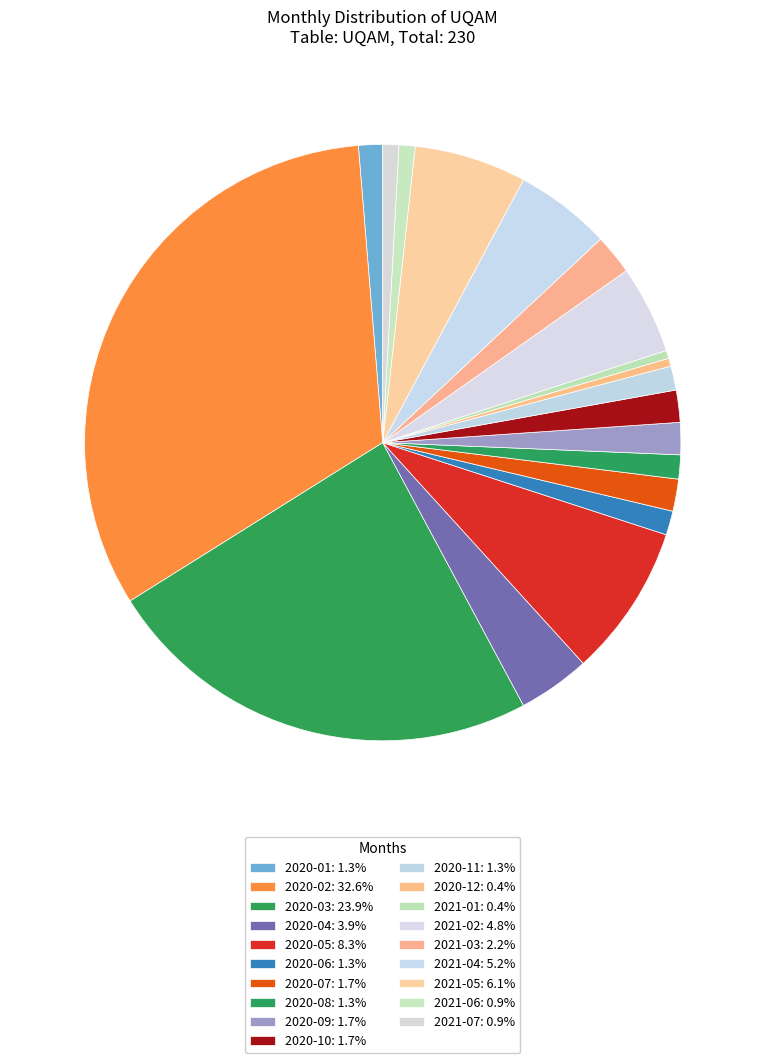

Rank the categories by value from highest to lowest.

2020-02, 2020-03, 2020-05, 2021-05, 2021-04, 2021-02, 2020-04, 2021-03, 2020-07, 2020-09, 2020-10, 2020-01, 2020-06, 2020-08, 2020-11, 2021-06, 2021-07, 2020-12, 2021-01